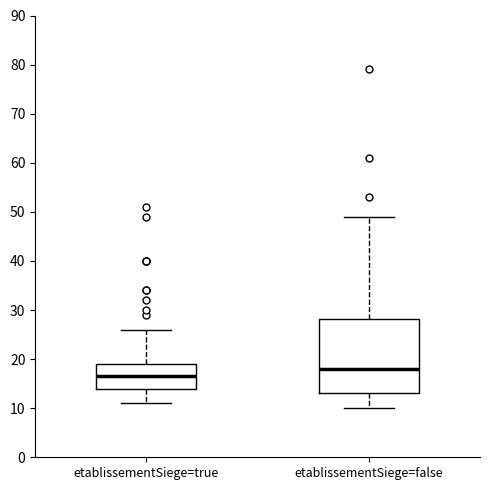

Reading left to right, read every box against the y-axis: the position of its median line, the range the box covers, and the ends of its whiskers. The values are not printed on the chart, so give them approximately, as read against the axis.

etablissementSiege=true: median 17, box 14 to 19, whiskers 11 to 26
etablissementSiege=false: median 18, box 13 to 28, whiskers 10 to 49